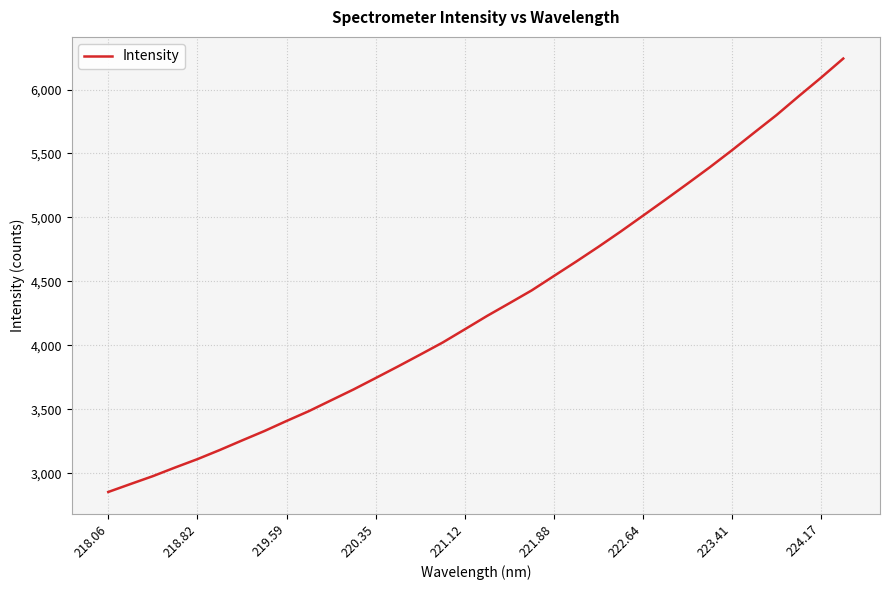

What is the greatest value displayed?

6241.9